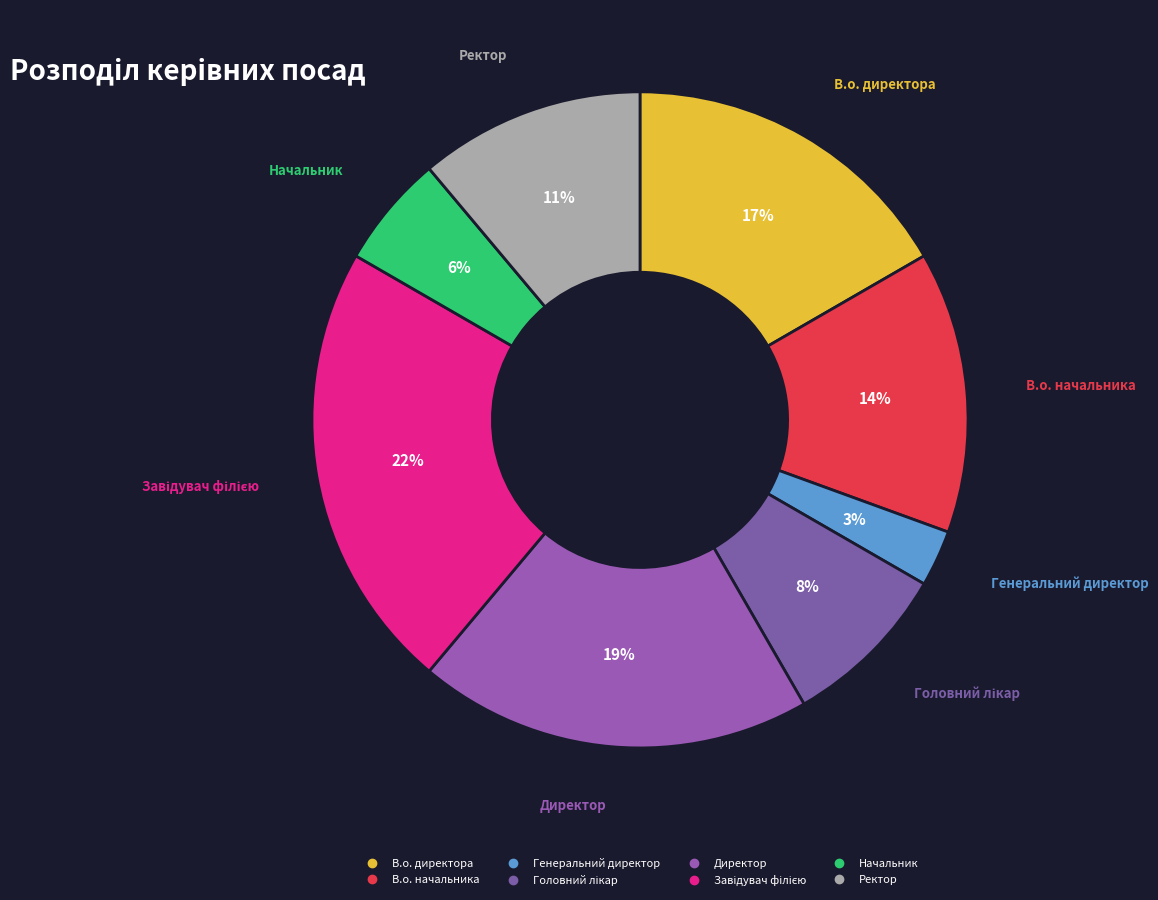

What is the smallest slice in the pie chart?

Генеральний директор